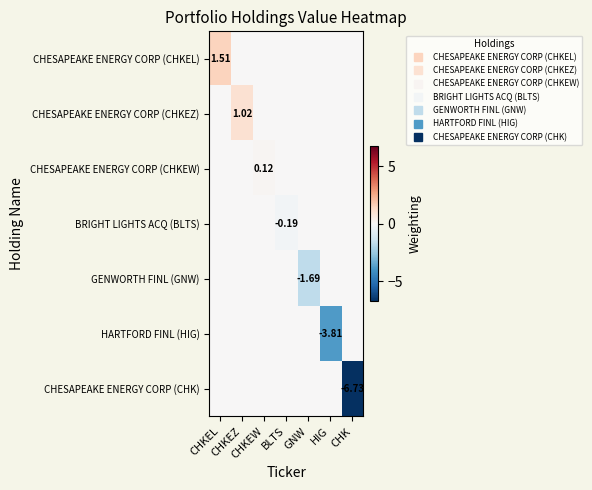

Count the number of data series in this chart.

7